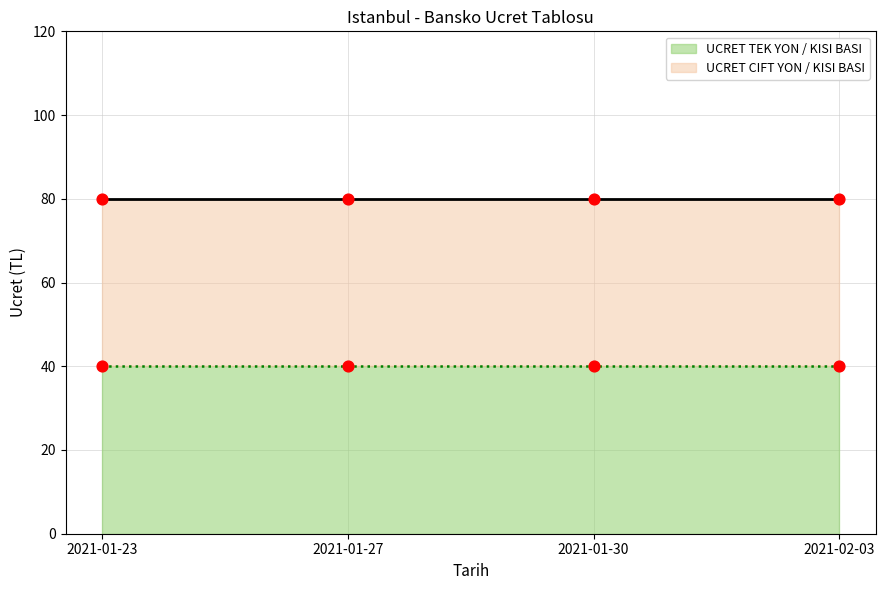

Which series has the largest Y range (max minus min)?

UCRET TEK YON / KISI BASI